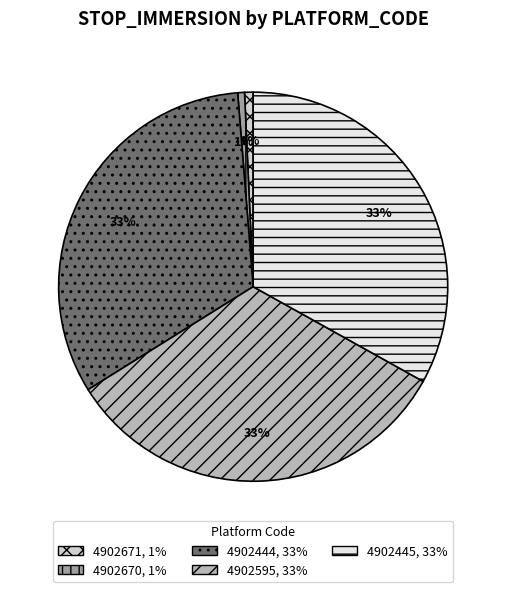

How many slices are in this pie chart?

5